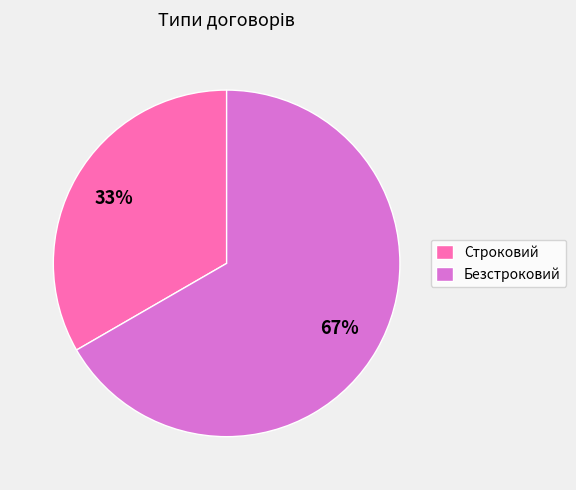

Is Строковий the majority of the pie?

No